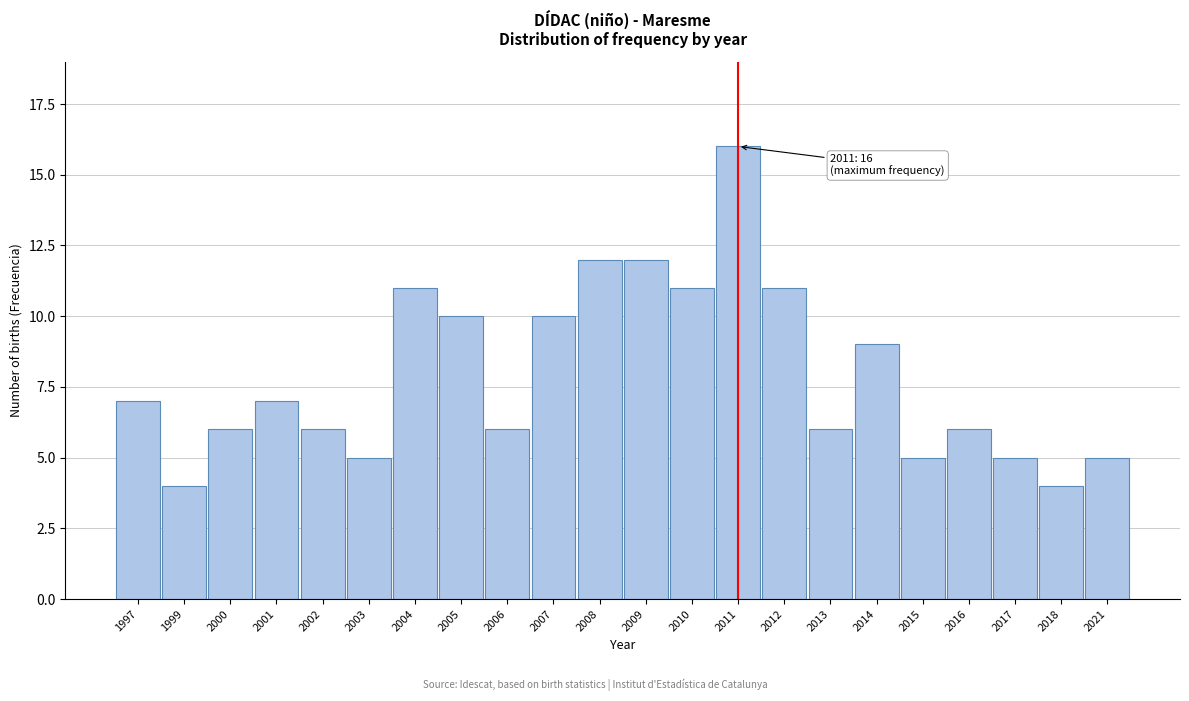

Reading left to right, transcribe all the data shown in this chart.

7	4	6	7	6	5	11	10	6	10	12	12	11	16	11	6	9	5	6	5	4	5